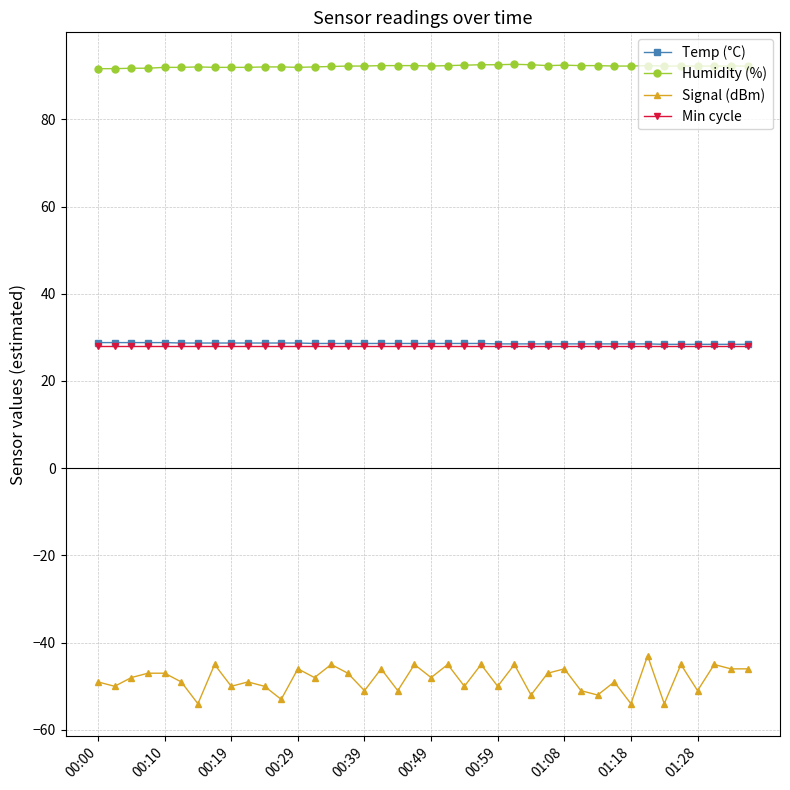

What is the lowest value of the Min cycle series?

28.0